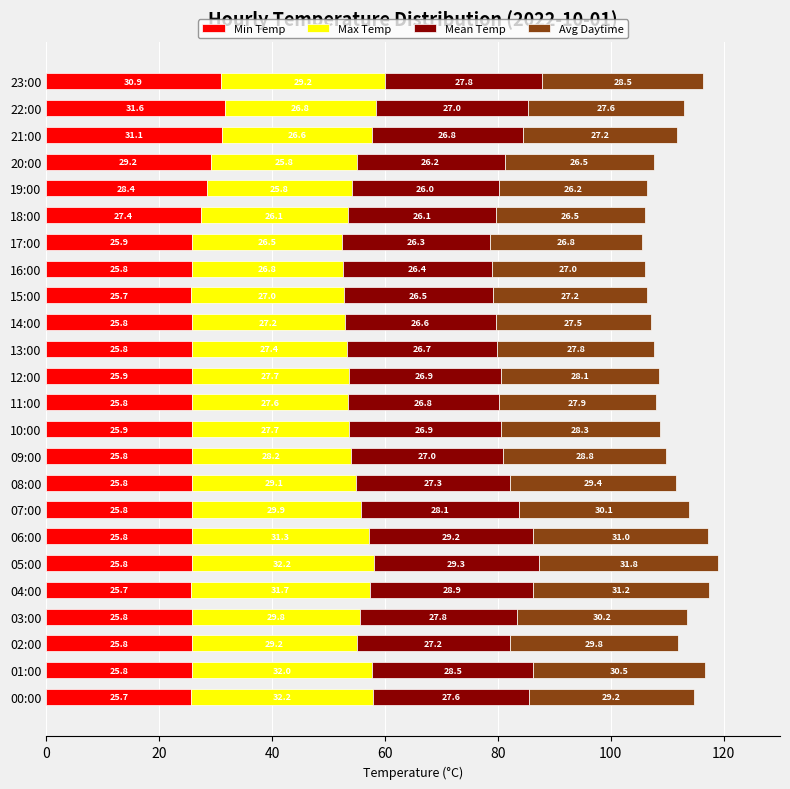

What are all the series names shown in the legend?

Min Temp, Max Temp, Mean Temp, Avg Daytime